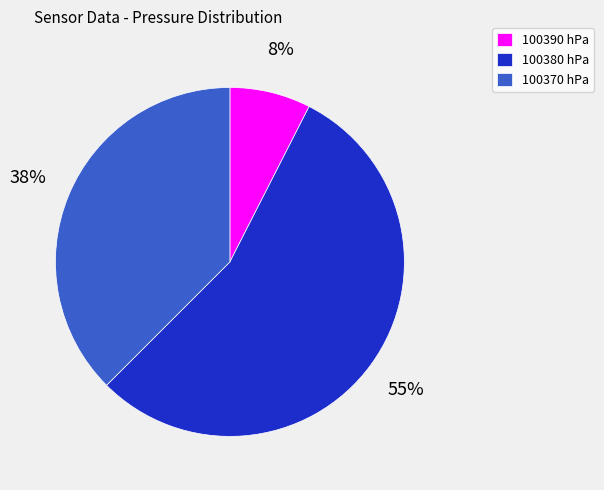

Is it true that 100390 is 21% of the pie?

False